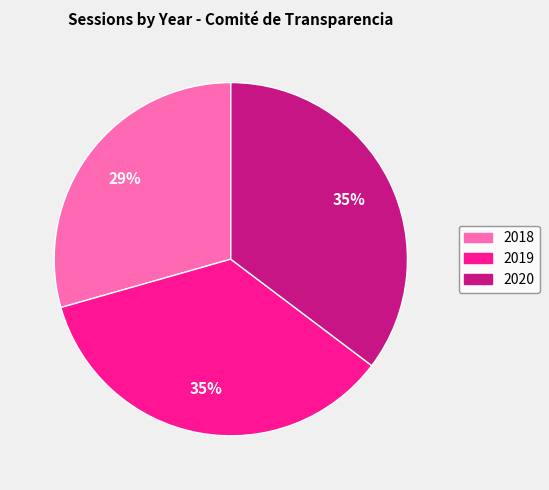

To the nearest percent, what percentage of the pie is 2018?

29%